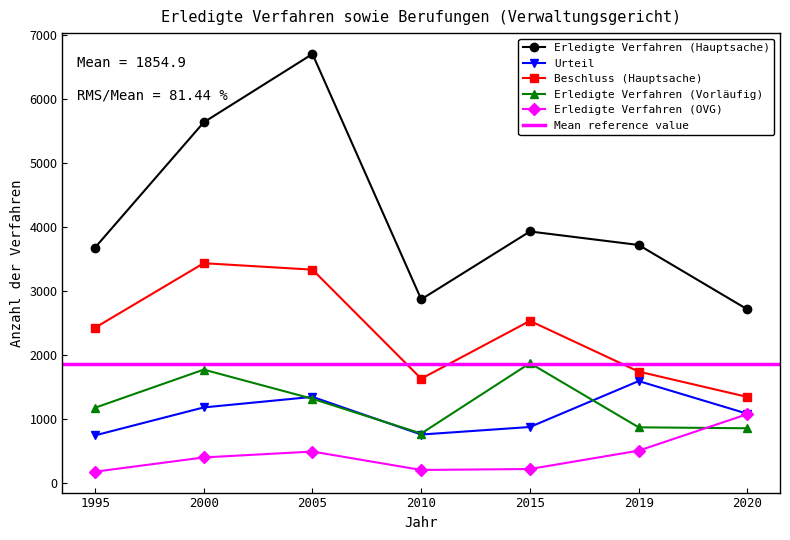

Reading left to right, transcribe all the data shown in this chart.

Erledigte Verfahren (Hauptsache): 1995=3678	2000=5637	2005=6705	2010=2869	2015=3930	2019=3719	2020=2712
Urteil: 1995=742	2000=1179	2005=1344	2010=755	2015=873	2019=1591	2020=1080
Beschluss (Hauptsache): 1995=2425	2000=3434	2005=3333	2010=1628	2015=2532	2019=1739	2020=1343
Erledigte Verfahren (Vorläufig): 1995=1174	2000=1770	2005=1314	2010=771	2015=1871	2019=868	2020=853
Erledigte Verfahren (OVG): 1995=174	2000=397	2005=489	2010=201	2015=216	2019=503	2020=1074